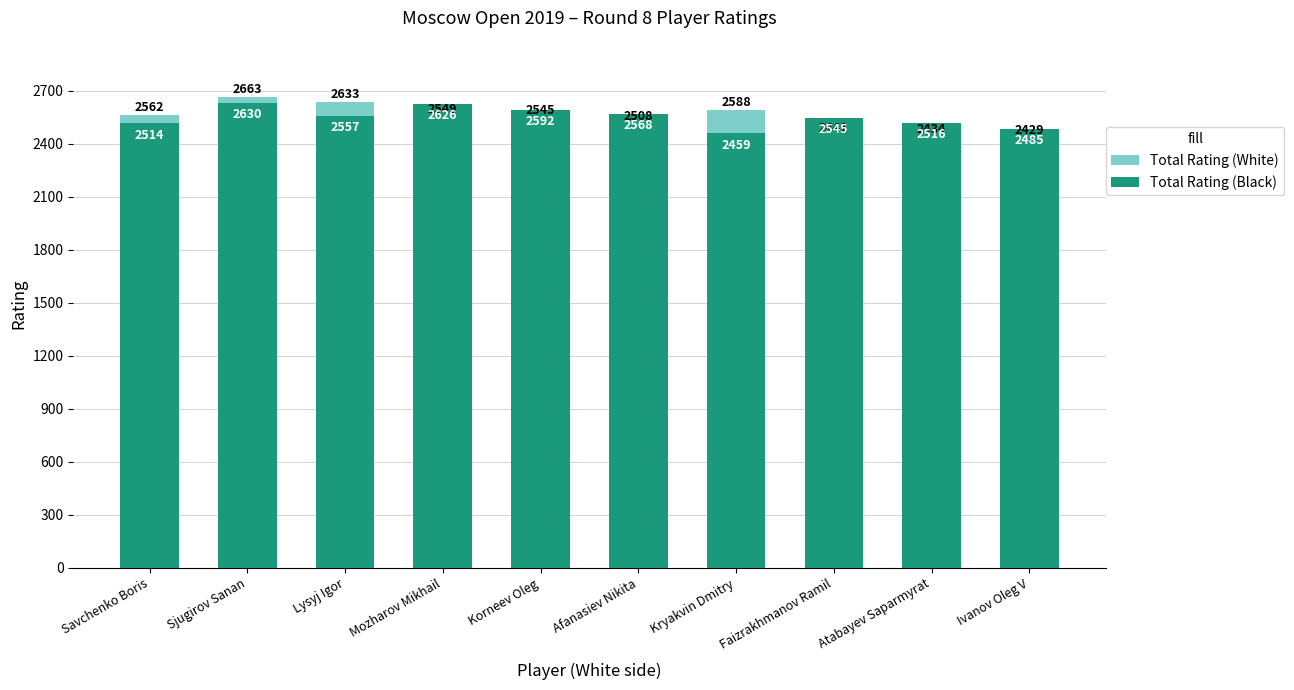

Is the value of Total Rating (White) at Afanasiev Nikita greater than the value of Total Rating (Black) at Lysyj Igor?

No